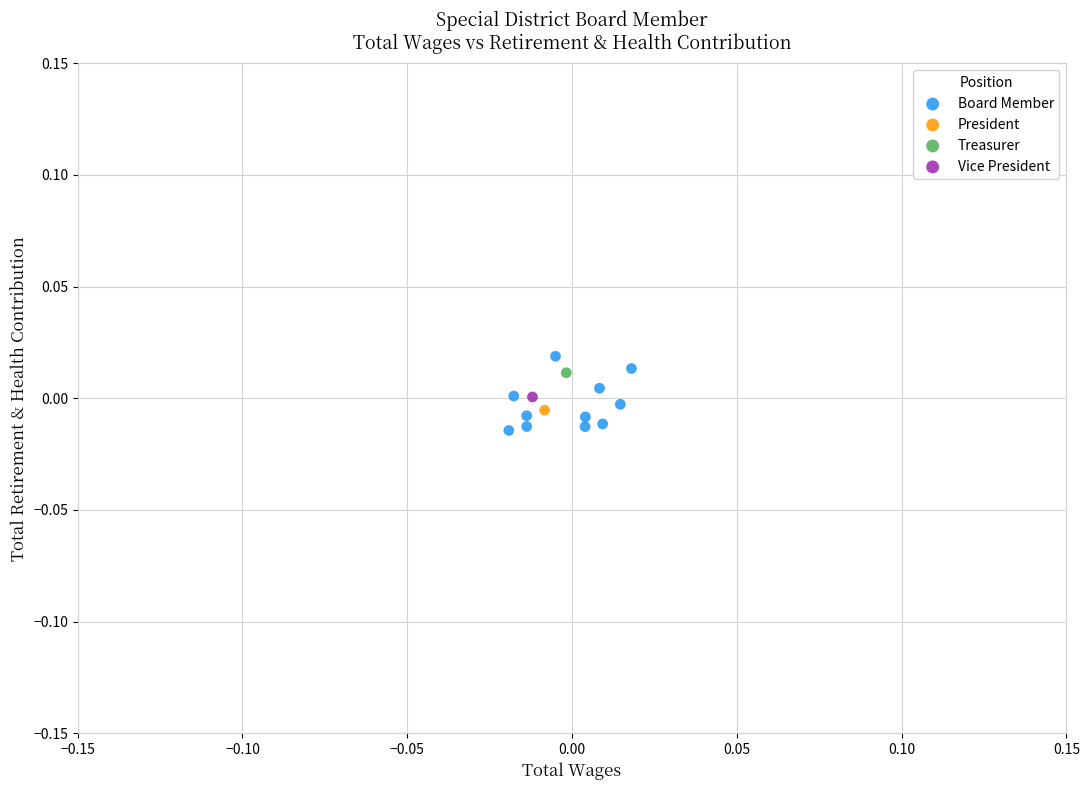

What are all the series names shown in the legend?

Board Member, President, Treasurer, Vice President